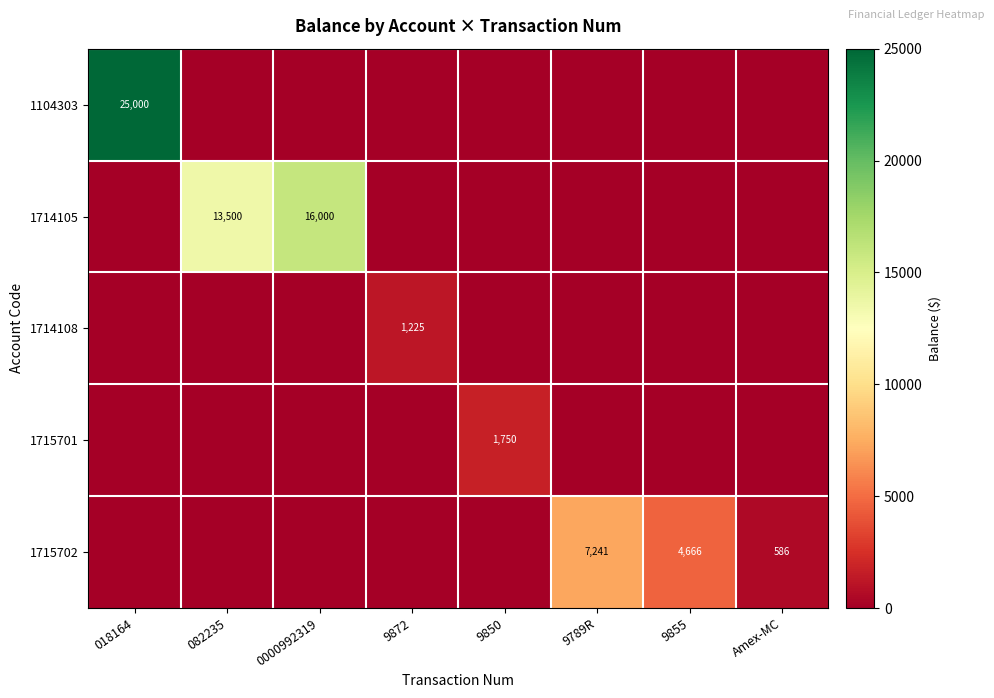

At how many categories does at least one series exceed 10915?

3